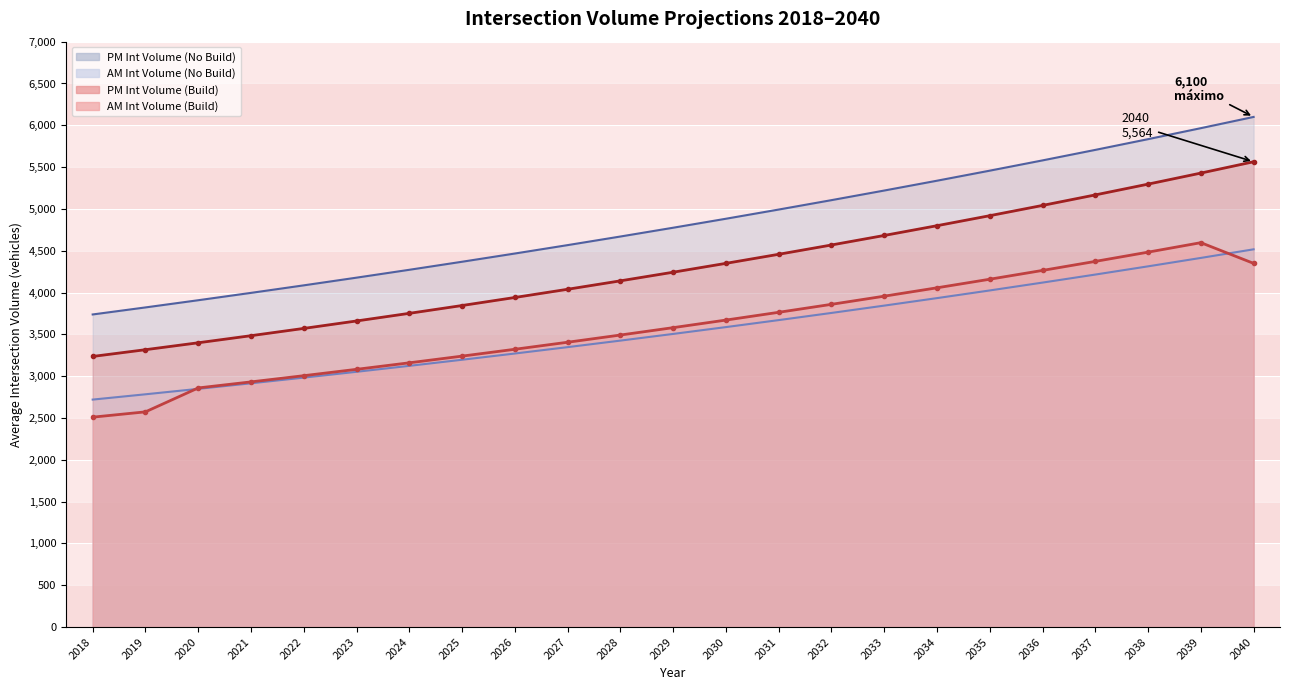

The PM Int Volume (No Build) series shows 7520.2 at 2025. True or false?

False